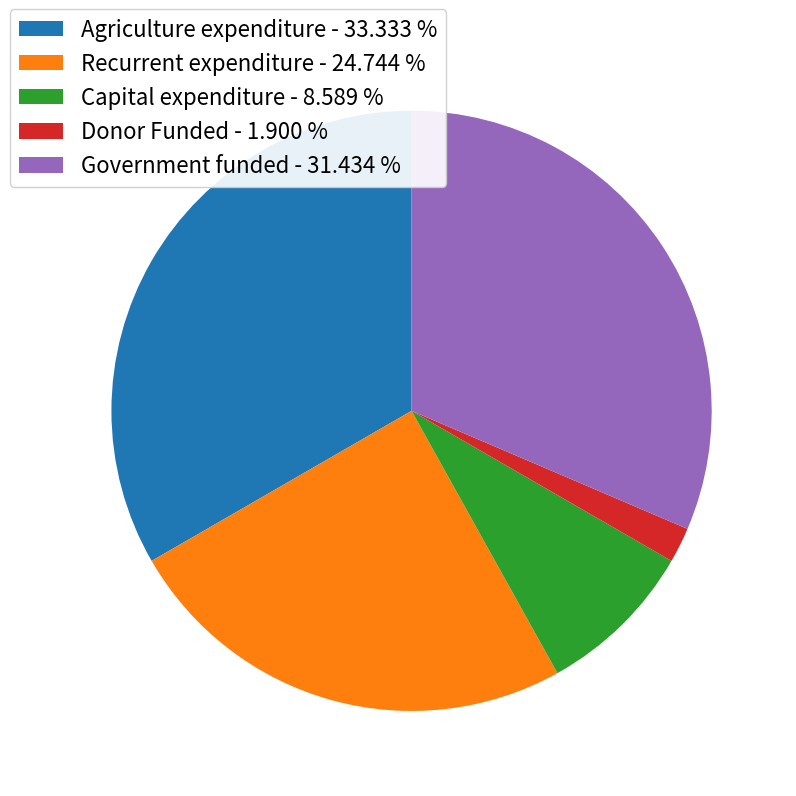

Is there any slice that represents more than half of the pie?

No